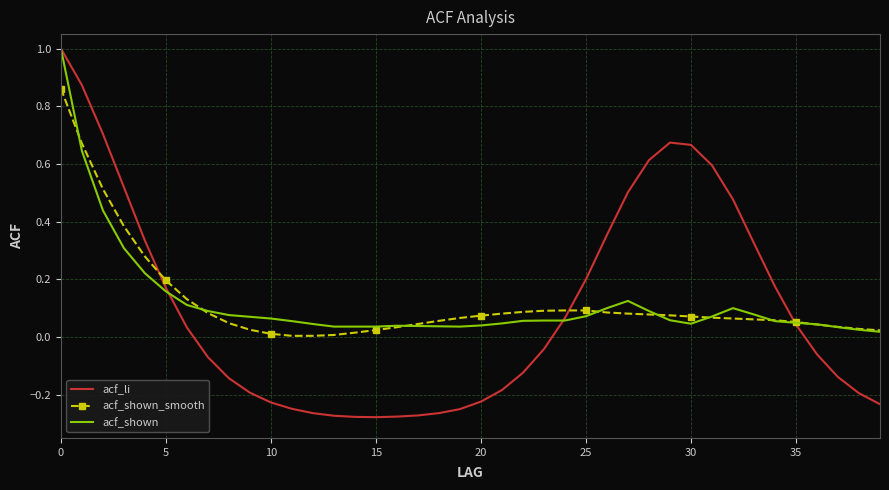

Which series has the widest spread of values?

acf_li